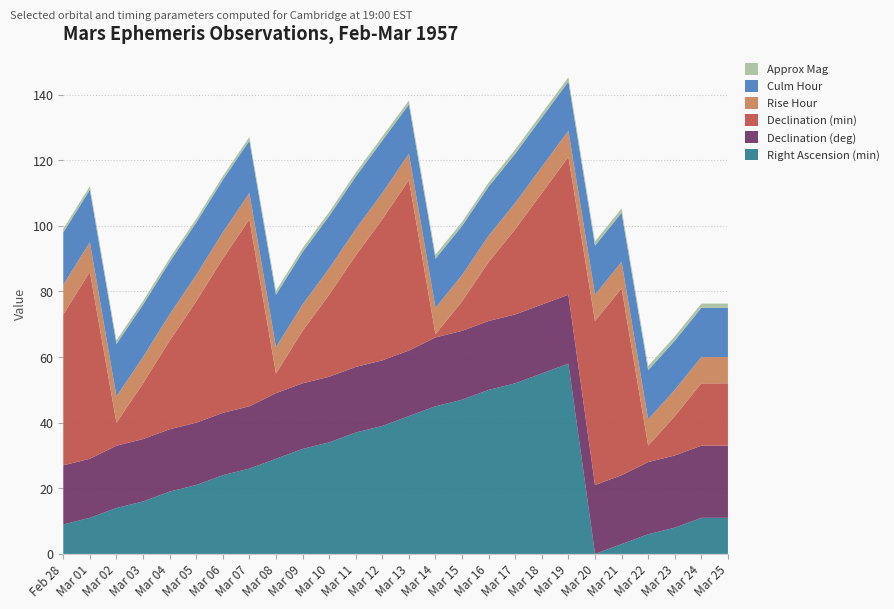

Reading left to right, what are all the values shown in this chart?

Right Ascension (min): Feb 28=9.0	Mar 01=11.0	Mar 02=14.0	Mar 03=16.0	Mar 04=19.0	Mar 05=21.0	Mar 06=24.0	Mar 07=26.0	Mar 08=29.0	Mar 09=32.0	Mar 10=34.0	Mar 11=37.0	Mar 12=39.0	Mar 13=42.0	Mar 14=45.0	Mar 15=47.0	Mar 16=50.0	Mar 17=52.0	Mar 18=55.0	Mar 19=58.0	Mar 20=0.0	Mar 21=3.0	Mar 22=6.0	Mar 23=8.0	Mar 24=11.0	Mar 25=11.0
Declination (deg): Feb 28=18.0	Mar 01=18.0	Mar 02=19.0	Mar 03=19.0	Mar 04=19.0	Mar 05=19.0	Mar 06=19.0	Mar 07=19.0	Mar 08=20.0	Mar 09=20.0	Mar 10=20.0	Mar 11=20.0	Mar 12=20.0	Mar 13=20.0	Mar 14=21.0	Mar 15=21.0	Mar 16=21.0	Mar 17=21.0	Mar 18=21.0	Mar 19=21.0	Mar 20=21.0	Mar 21=21.0	Mar 22=22.0	Mar 23=22.0	Mar 24=22.0	Mar 25=22.0
Declination (min): Feb 28=46.0	Mar 01=57.0	Mar 02=7.0	Mar 03=17.0	Mar 04=27.0	Mar 05=37.0	Mar 06=47.0	Mar 07=57.0	Mar 08=6.0	Mar 09=16.0	Mar 10=25.0	Mar 11=34.0	Mar 12=43.0	Mar 13=52.0	Mar 14=1.0	Mar 15=9.0	Mar 16=18.0	Mar 17=26.0	Mar 18=34.0	Mar 19=42.0	Mar 20=50.0	Mar 21=57.0	Mar 22=5.0	Mar 23=12.0	Mar 24=19.0	Mar 25=19.0
Rise Hour: Feb 28=9.0	Mar 01=9.0	Mar 02=8.0	Mar 03=8.0	Mar 04=8.0	Mar 05=8.0	Mar 06=8.0	Mar 07=8.0	Mar 08=8.0	Mar 09=8.0	Mar 10=8.0	Mar 11=8.0	Mar 12=8.0	Mar 13=8.0	Mar 14=8.0	Mar 15=8.0	Mar 16=8.0	Mar 17=8.0	Mar 18=8.0	Mar 19=8.0	Mar 20=8.0	Mar 21=8.0	Mar 22=8.0	Mar 23=8.0	Mar 24=8.0	Mar 25=8.0
Culm Hour: Feb 28=16.0	Mar 01=16.0	Mar 02=16.0	Mar 03=16.0	Mar 04=16.0	Mar 05=16.0	Mar 06=16.0	Mar 07=16.0	Mar 08=16.0	Mar 09=16.0	Mar 10=16.0	Mar 11=16.0	Mar 12=16.0	Mar 13=15.0	Mar 14=15.0	Mar 15=15.0	Mar 16=15.0	Mar 17=15.0	Mar 18=15.0	Mar 19=15.0	Mar 20=15.0	Mar 21=15.0	Mar 22=15.0	Mar 23=15.0	Mar 24=15.0	Mar 25=15.0
Approx Mag: Feb 28=1.1	Mar 01=1.1	Mar 02=1.1	Mar 03=1.1	Mar 04=1.1	Mar 05=1.1	Mar 06=1.1	Mar 07=1.1	Mar 08=1.2	Mar 09=1.2	Mar 10=1.2	Mar 11=1.2	Mar 12=1.2	Mar 13=1.2	Mar 14=1.2	Mar 15=1.2	Mar 16=1.2	Mar 17=1.3	Mar 18=1.3	Mar 19=1.3	Mar 20=1.3	Mar 21=1.3	Mar 22=1.3	Mar 23=1.3	Mar 24=1.3	Mar 25=1.3